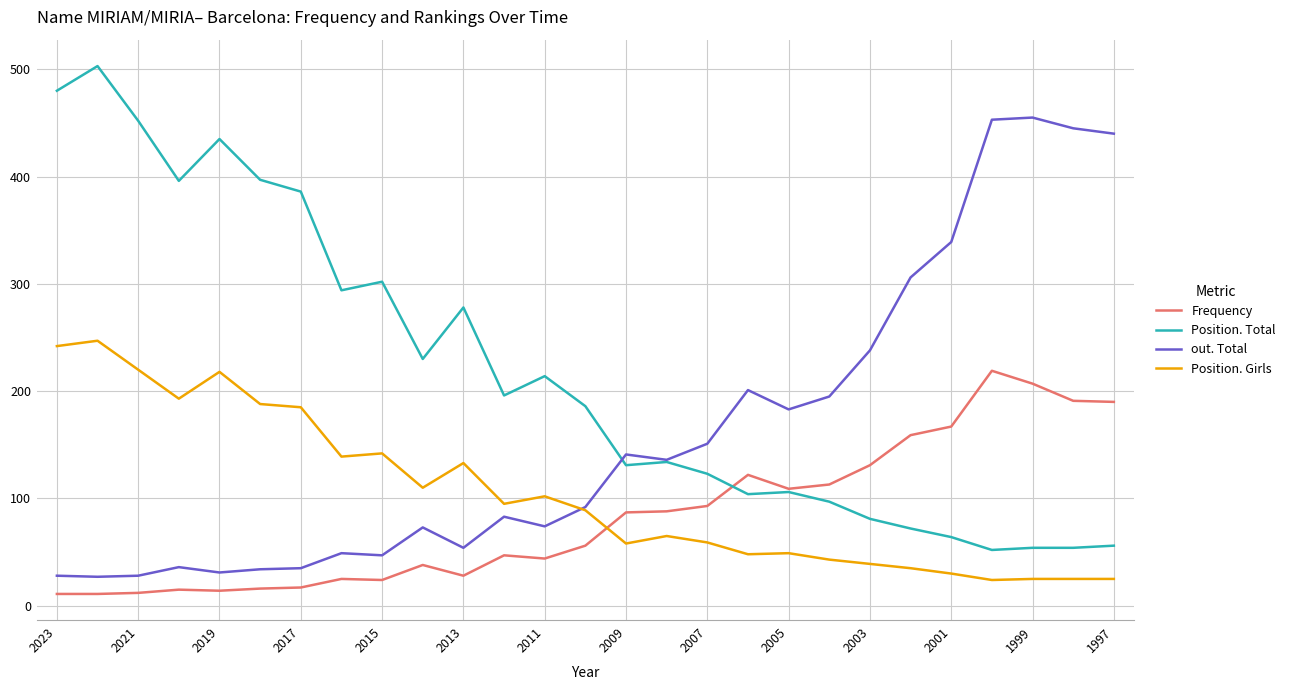

Rank the series by their average value, from lowest to highest.

Frequency, Position. Girls, out. Total, Position. Total